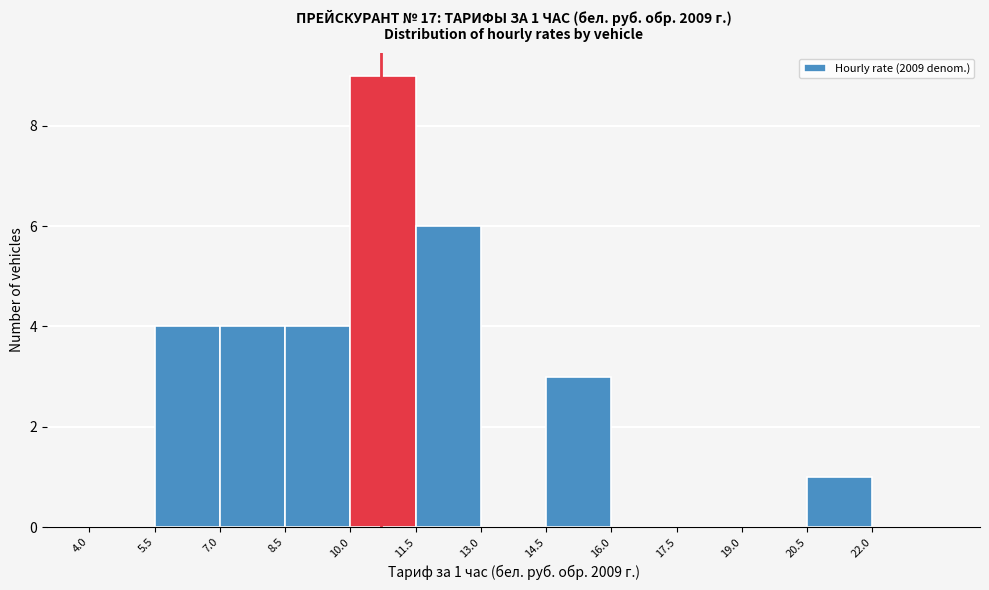

Which range on the x-axis has the tallest bar?

10.0 to 11.5